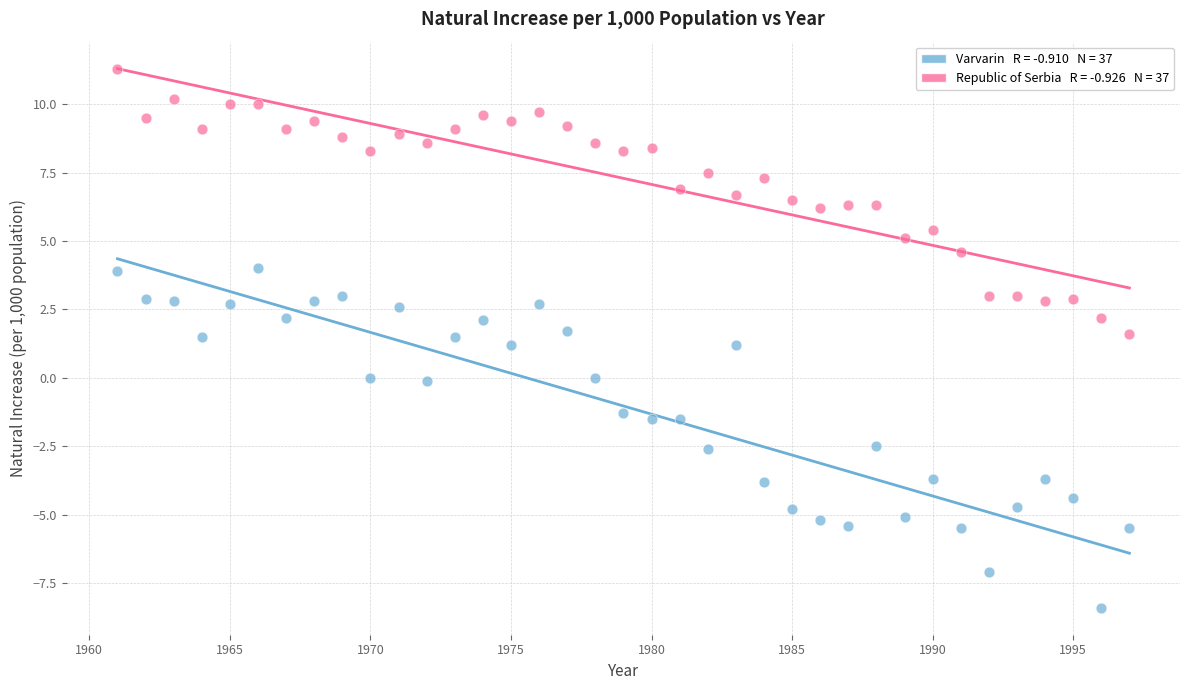

Across all data points, what is the range of Y values (max minus min)?

19.7